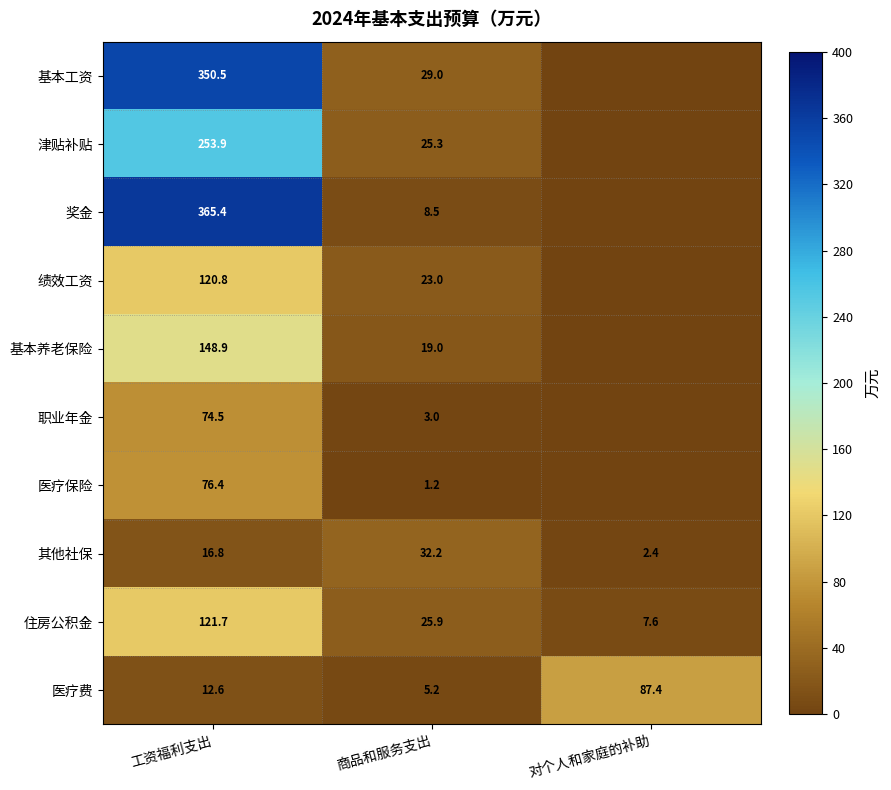

At 商品和服务支出, list the series in order from largest to smallest.

其他社保, 基本工资, 住房公积金, 津贴补贴, 绩效工资, 基本养老保险, 奖金, 医疗费, 职业年金, 医疗保险